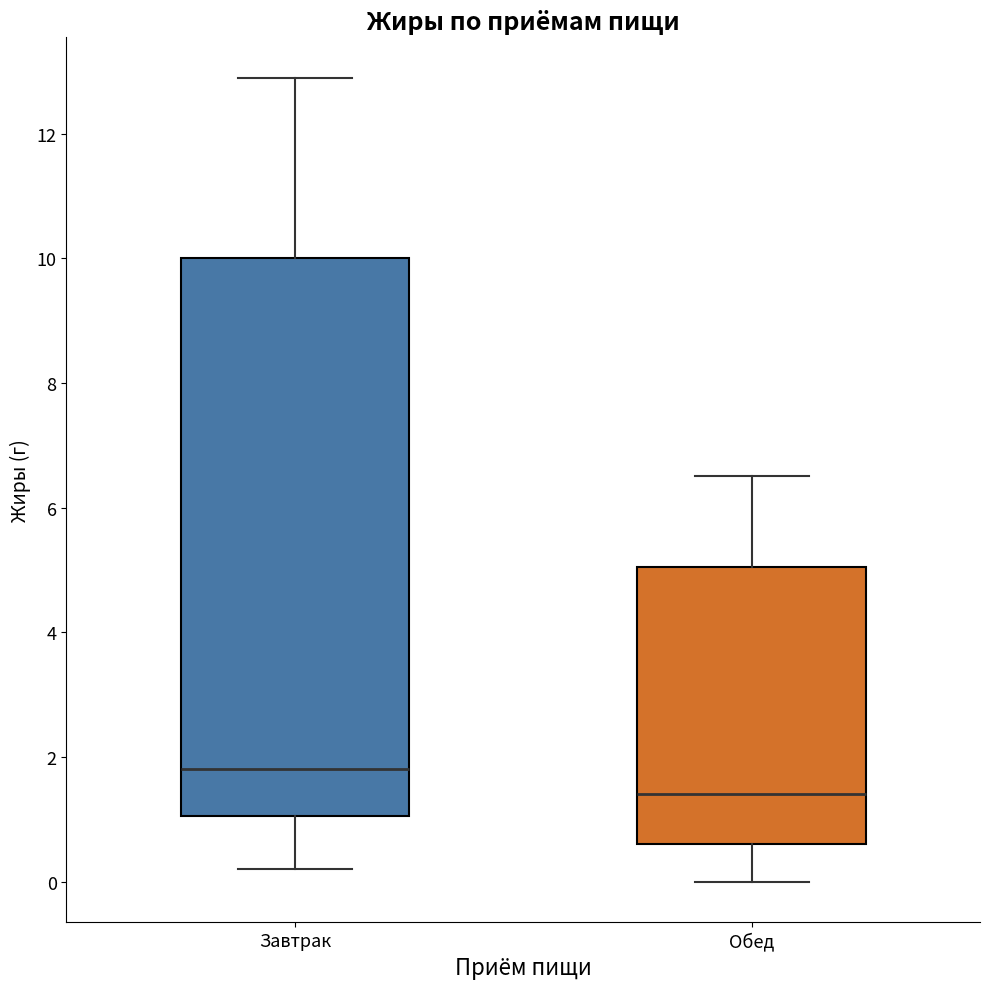

Reading left to right, transcribe this box plot: for each box, give where its median line is, the range the box spans, and where its two whiskers end, as read against the y-axis. The values are not printed on the chart, so give them approximately, as read against the axis.

Завтрак: median 1.8, box 1.0 to 10.0, whiskers 0.2 to 13.0
Обед: median 1.4, box 0.6 to 5.0, whiskers 0.0 to 6.6